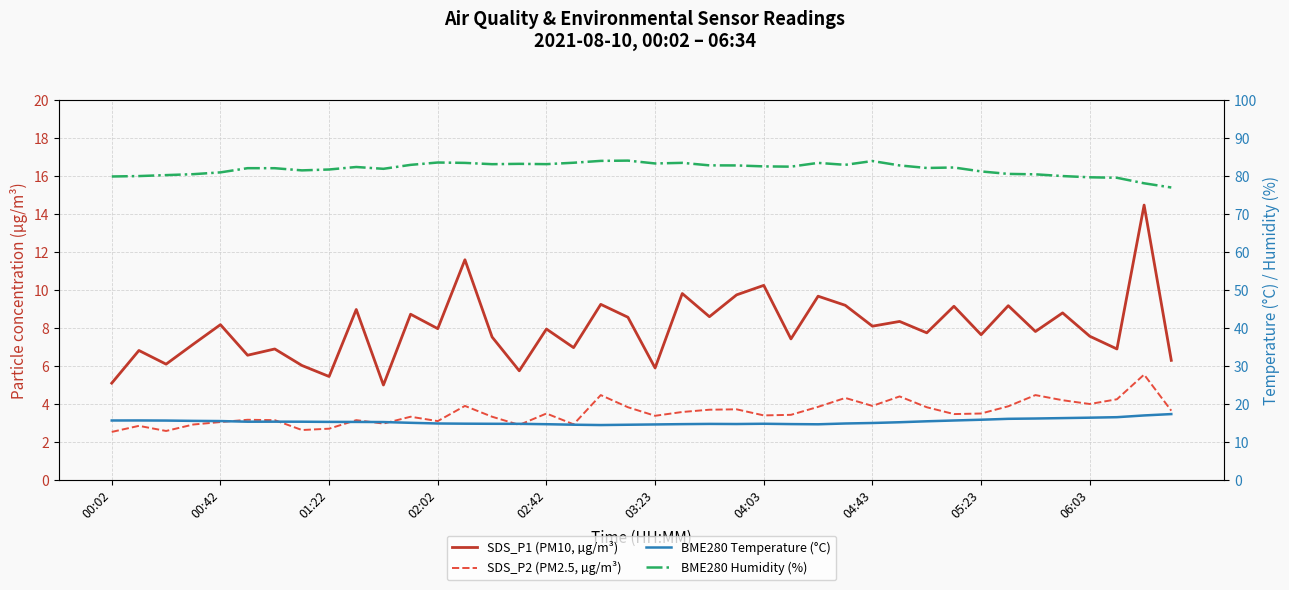

Which category has the highest value across all series?

19